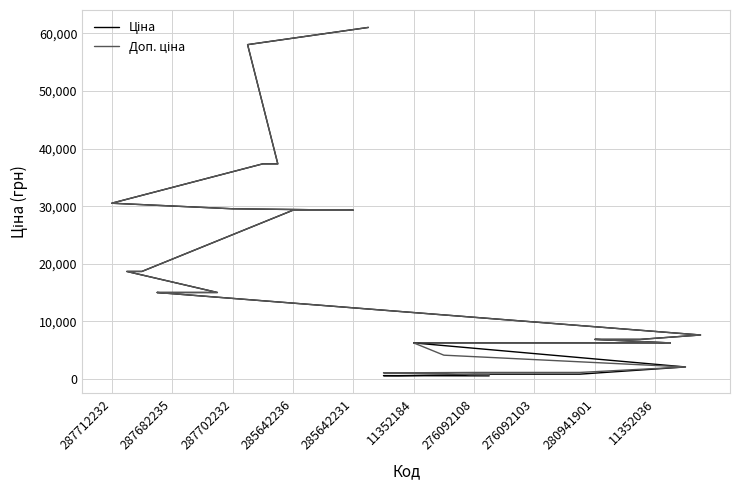

Which series has the largest total across all categories?

Доп. ціна